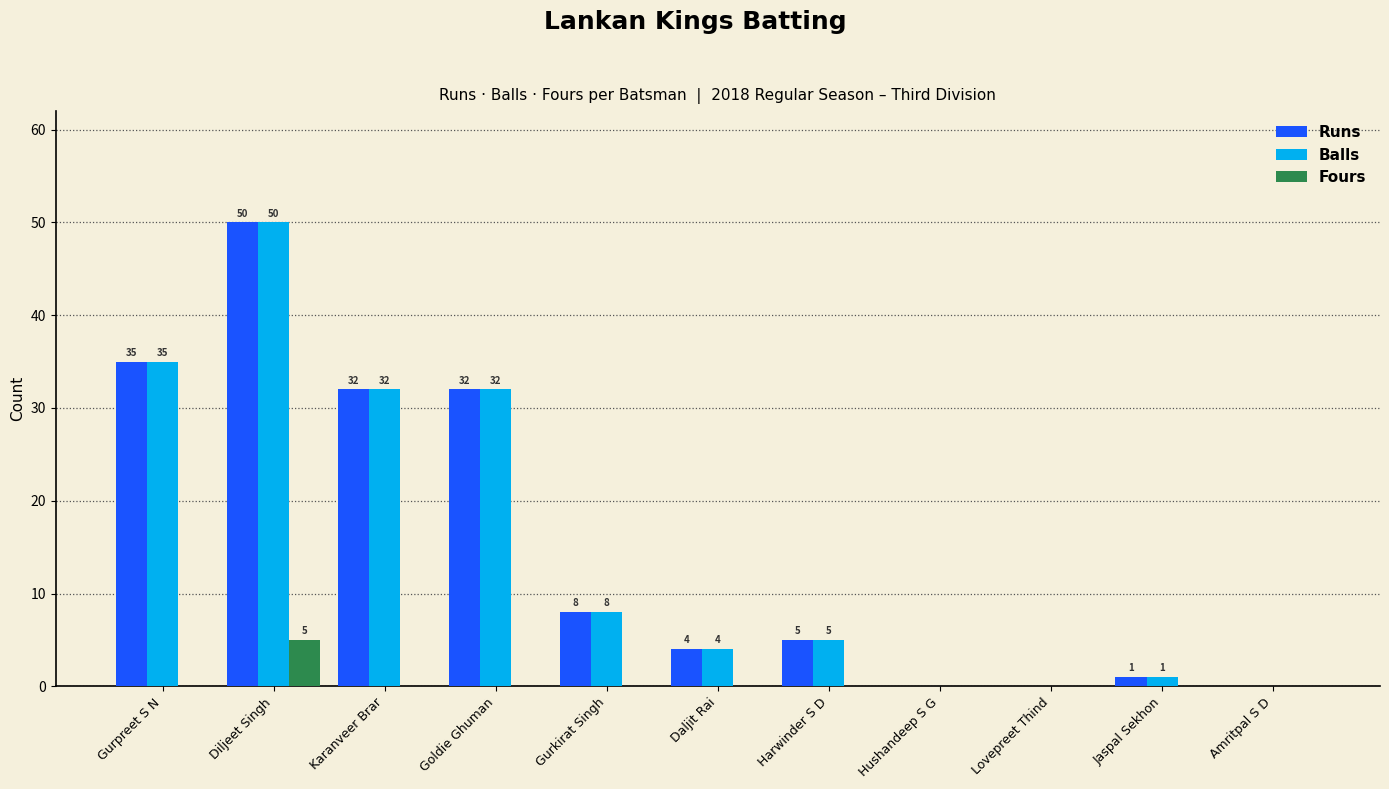

What is the total value across all series at Daljit Rai?

8